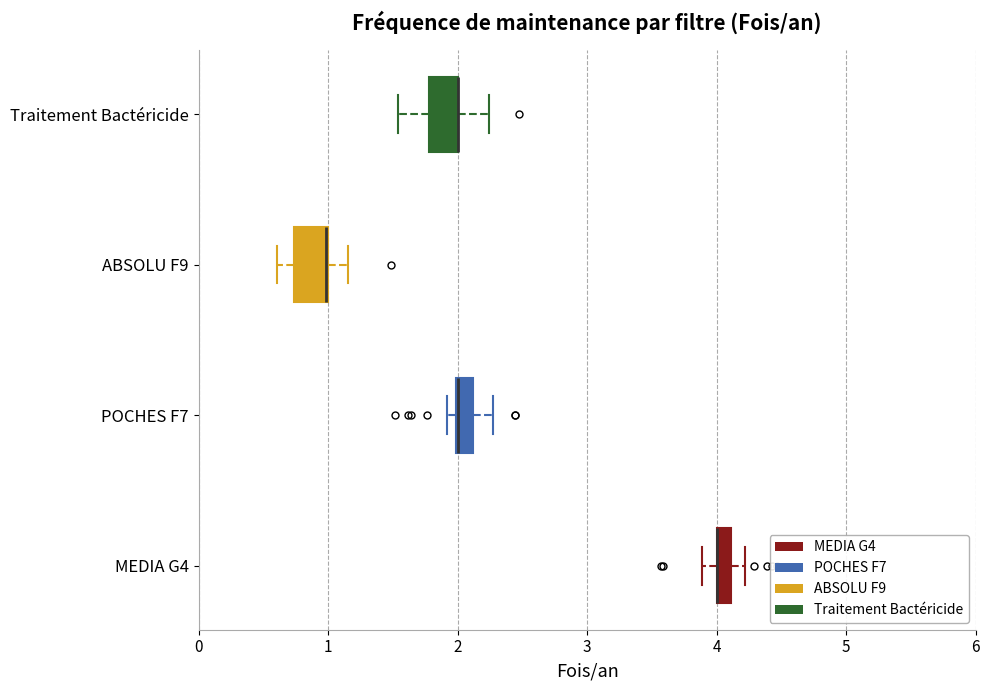

Where is the left edge of the box for Traitement Bactéricide on the x-axis? The values are not printed on the chart, so give them approximately, as read against the axis.

1.8